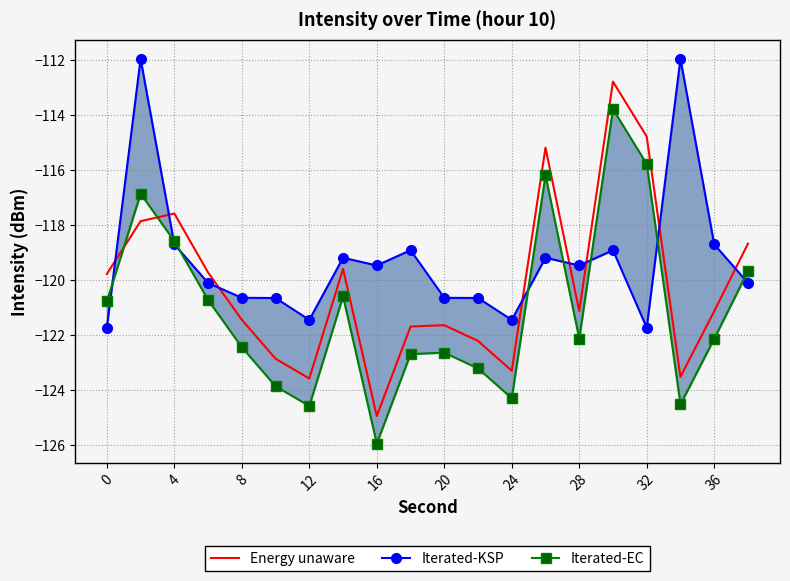

The Energy unaware series shows -121.1 at 28. True or false?

True